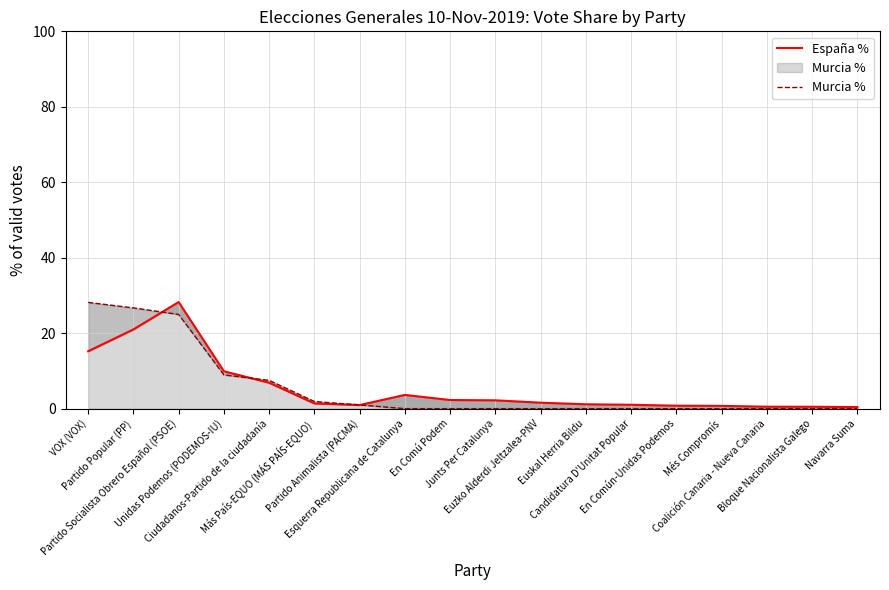

What is the sum of all Murcia % values?

99.1